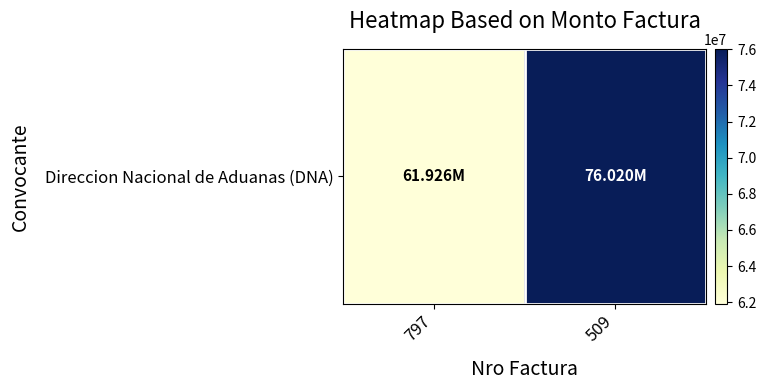

What is the greatest value displayed?

76020000